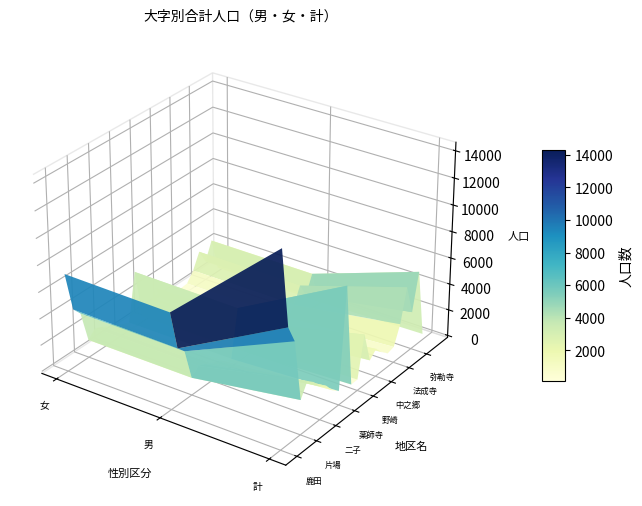

Reading left to right, extract all data points from this chart.

鹿田: 女=7220	男=7100	計=14328
熊之庄: 女=4220	男=4090	計=8451
六ツ師: 女=3576	男=3520	計=7105
片場: 女=1189	男=1159	計=2446
高田寺: 女=1748	男=1704	計=3490
久地野: 女=1507	男=1481	計=3047
二子: 女=1189	男=1174	計=2353
井瀬木: 女=1015	男=988	計=2028
能田: 女=659	男=653	計=1325
薬師寺: 女=459	男=454	計=900
九之坪: 女=4080	男=3999	計=8392
加島新田: 女=307	男=300	計=665
野崎: 女=333	男=329	計=675
沖村: 女=1886	男=1849	計=3736
石橋: 女=690	男=675	計=1428
中之郷: 女=922	男=882	計=1942
宇福寺: 女=649	男=632	計=1343
北野: 女=450	男=444	計=893
法成寺: 女=510	男=507	計=1035
鍜治ケ一色: 女=1236	男=1189	計=2441
徳重: 女=2399	男=2360	計=4929
弥勒寺: 女=1310	男=1286	計=2683
西之保: 女=2654	男=2628	計=5440
山之腰: 女=141	男=137	計=293